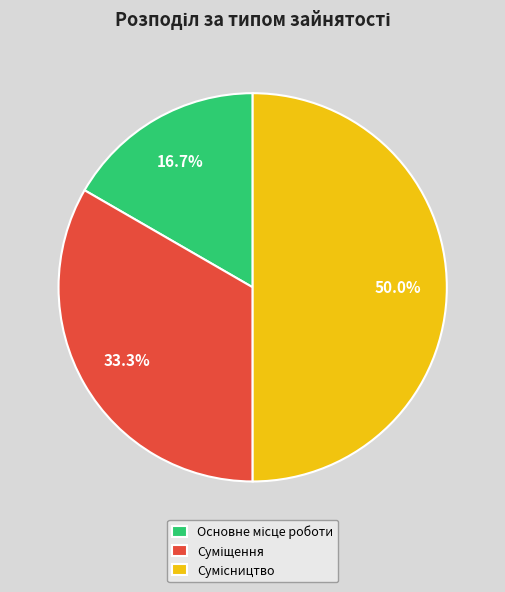

To the nearest percent, what is the difference between the largest and smallest slice percentages?

33%